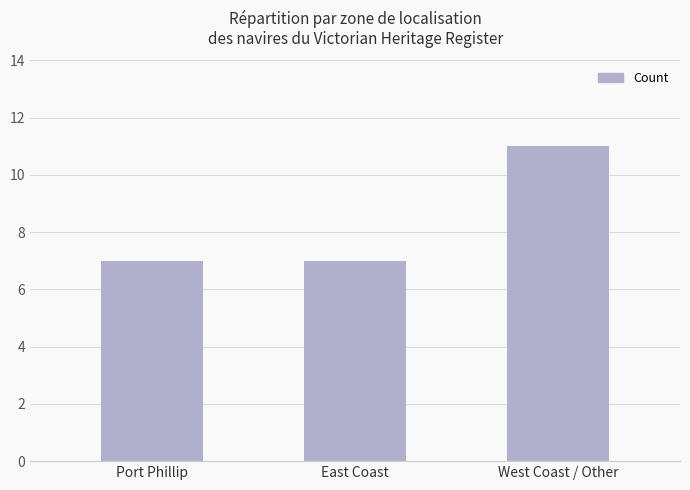

What value does the data have at Port Phillip?

7